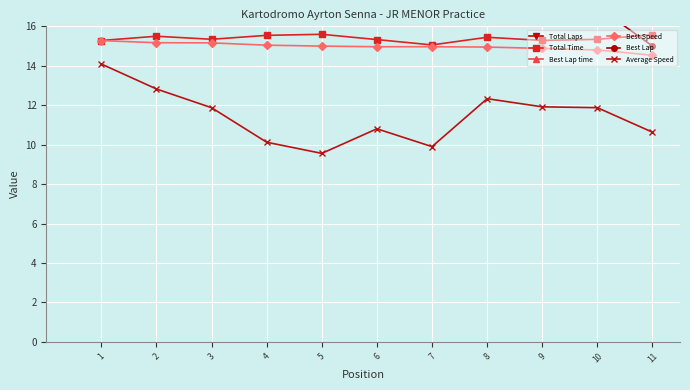

What is the sum of the Average Speed values at 11 and 1?

24.7